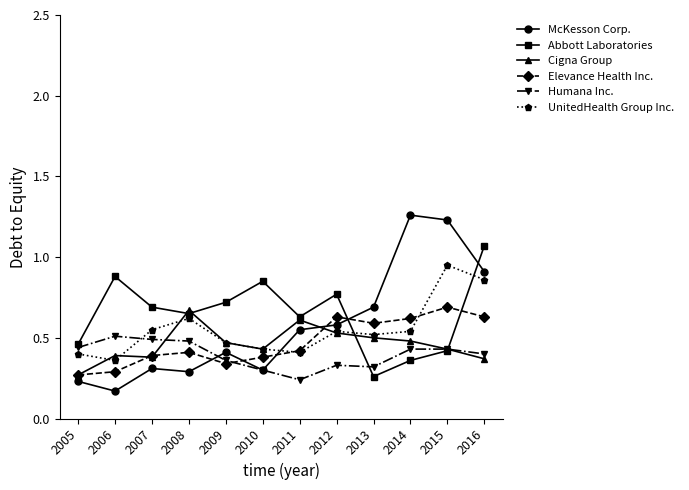

Which series has the largest total across all categories?

Abbott Laboratories